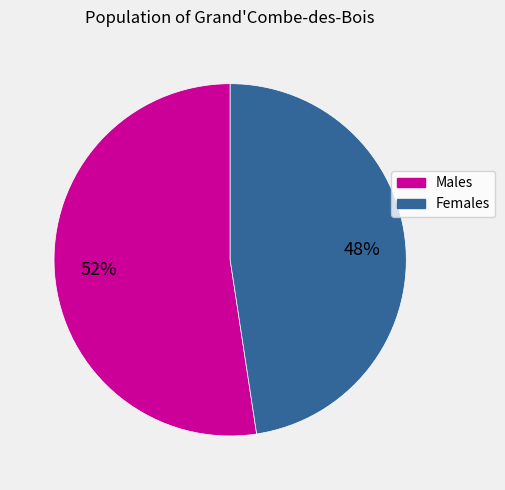

Is there any slice that represents more than half of the pie?

Yes